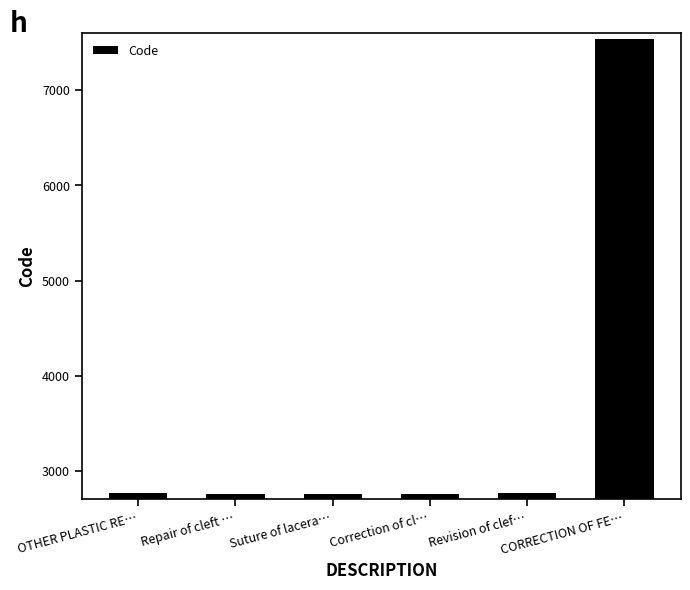

The value at OTHER PLASTIC RE… is 3810. True or false?

False